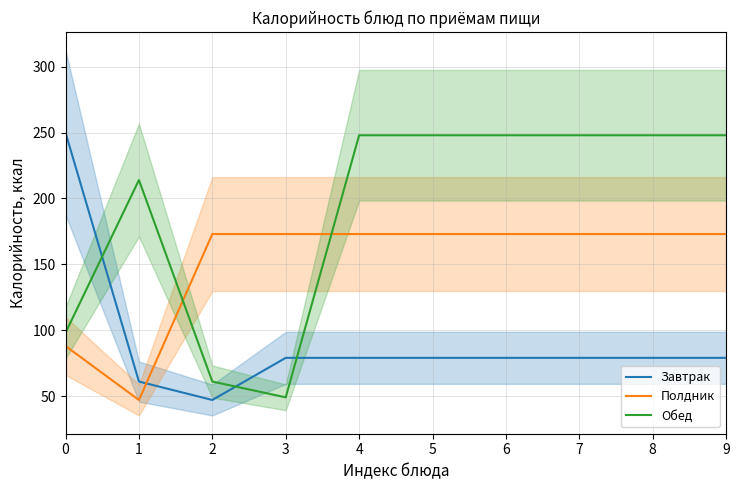

At how many categories does at least one series exceed 168?

10